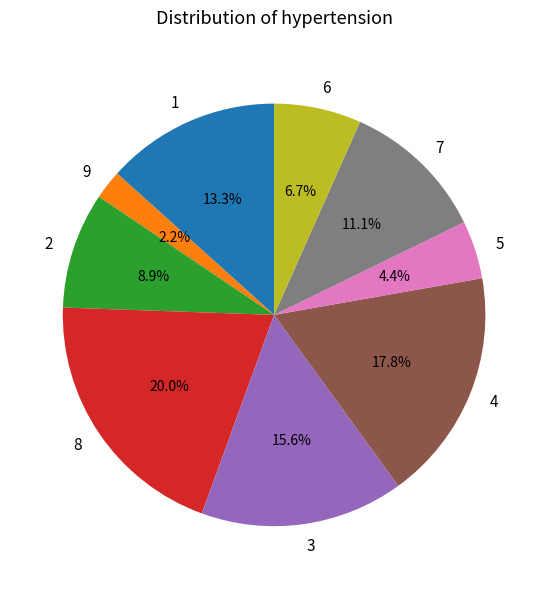

Approximately how many times larger is the value at 9 compared to 8?

0.1